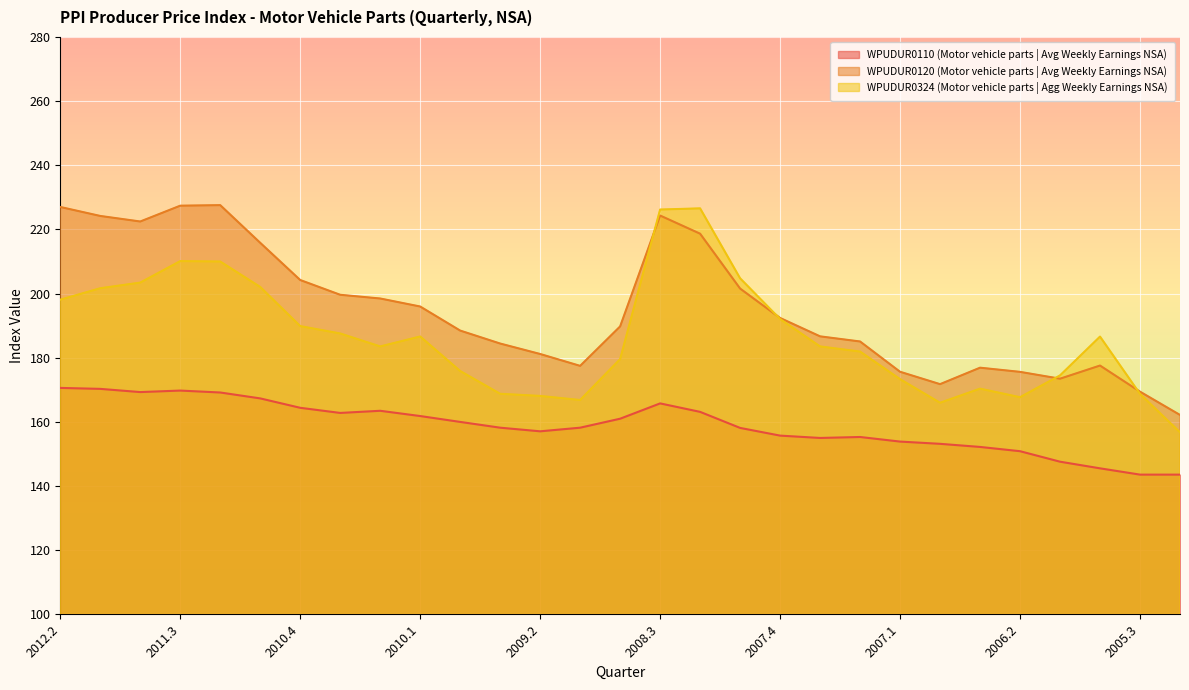

What is the sum of the WPUDUR0110 (Motor vehicle parts | Avg Weekly Earnings NSA) values at 2008.1 and 2005.3?

301.7